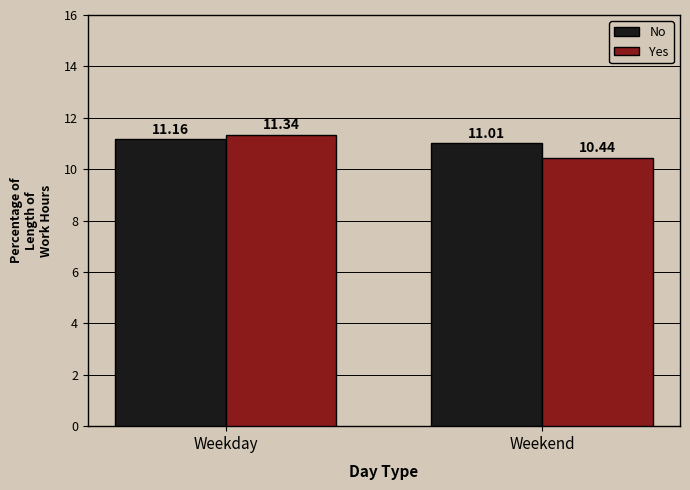

Reading left to right, what are all the values shown in this chart?

No: 11.2	11.0
Yes: 11.3	10.4